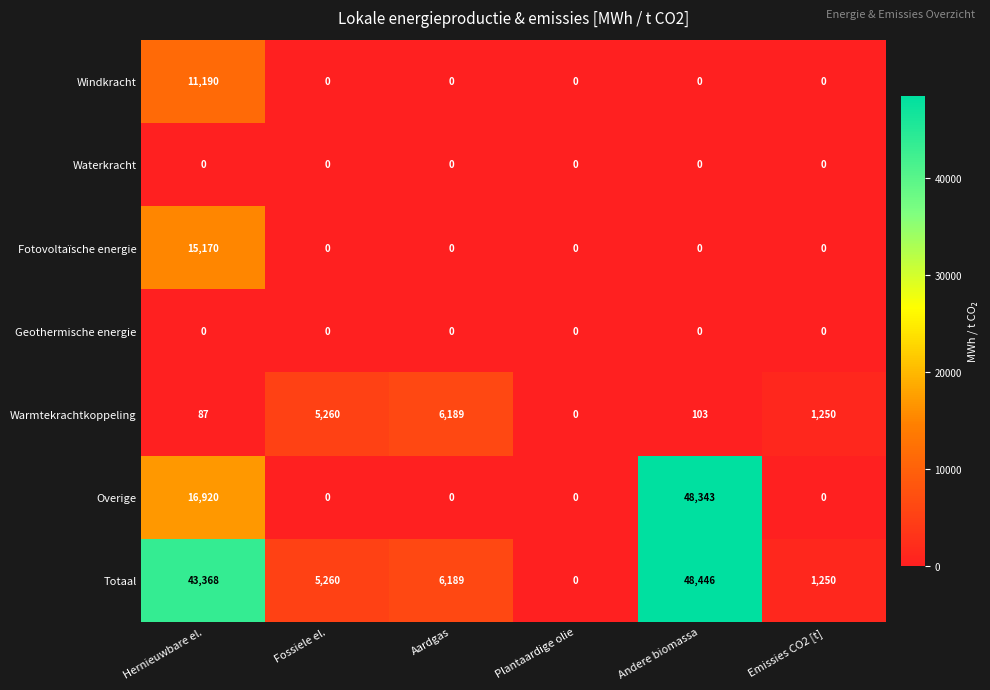

What is the total value across all series at Fossiele el.?

10520